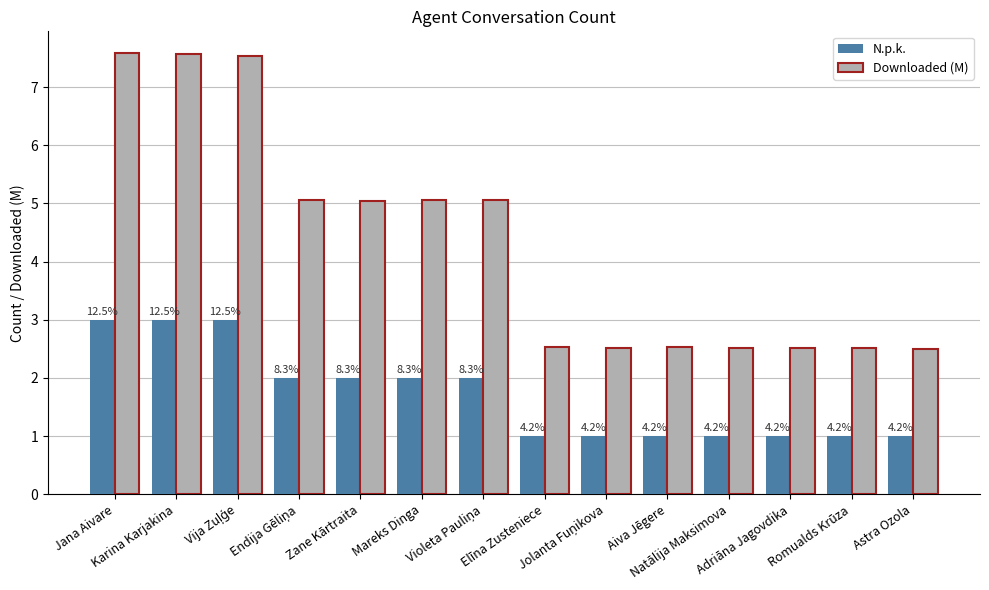

Reading left to right, list all the values displayed in this chart.

N.p.k.: Jana Aivare=3.0	Karina Karjakina=3.0	Vija Zuļģe=3.0	Endija Gēliņa=2.0	Zane Kārtraita=2.0	Mareks Dinga=2.0	Violeta Pauliņa=2.0	Elīna Zusteniece=1.0	Jolanta Fuņikova=1.0	Aiva Jēgere=1.0	Natālija Maksimova=1.0	Adriāna Jagovdika=1.0	Romualds Krūza=1.0	Astra Ozola=1.0
Downloaded (M): Jana Aivare=7.6	Karina Karjakina=7.6	Vija Zuļģe=7.5	Endija Gēliņa=5.1	Zane Kārtraita=5.0	Mareks Dinga=5.1	Violeta Pauliņa=5.1	Elīna Zusteniece=2.5	Jolanta Fuņikova=2.5	Aiva Jēgere=2.5	Natālija Maksimova=2.5	Adriāna Jagovdika=2.5	Romualds Krūza=2.5	Astra Ozola=2.5